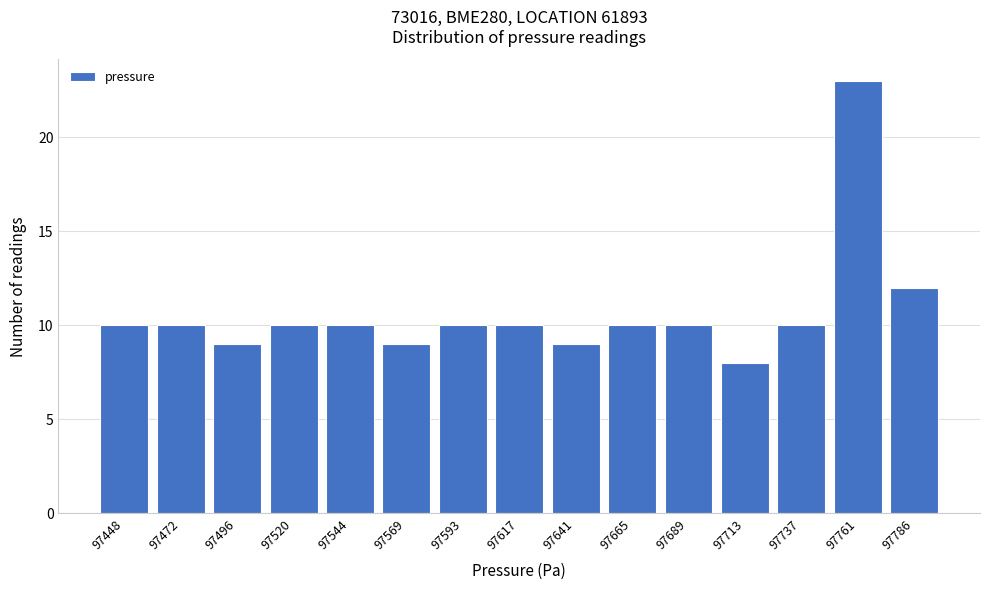

Reading left to right, what are all the values shown in this chart?

10	10	9	10	10	9	10	10	9	10	10	8	10	23	12